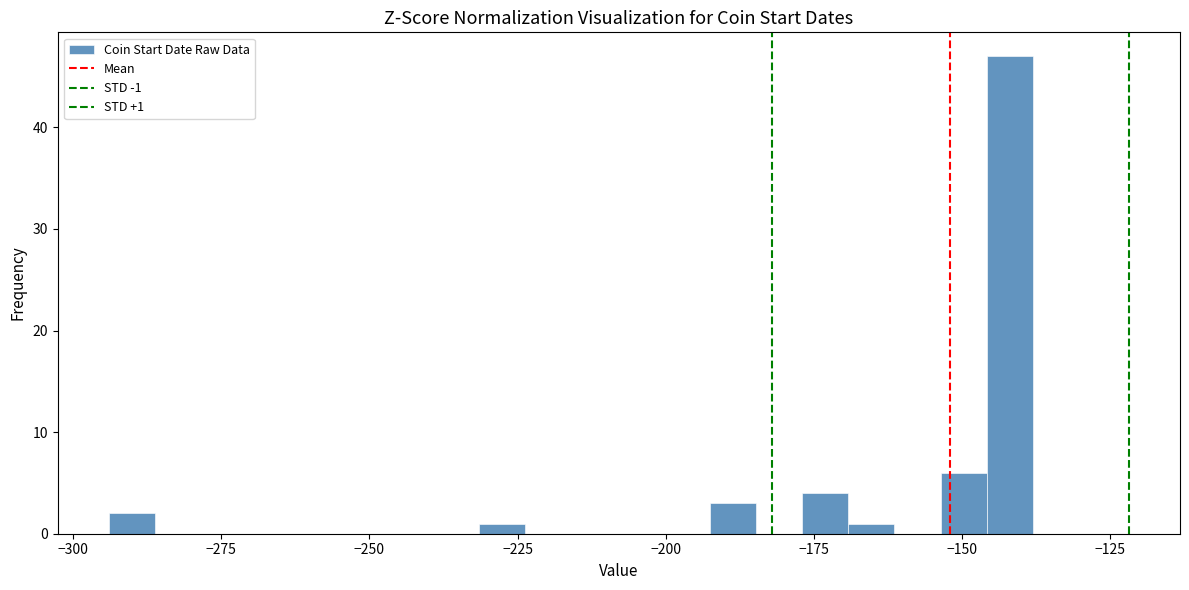

Read against the x-axis, roughly where is the centre of the tallest bar?

-140